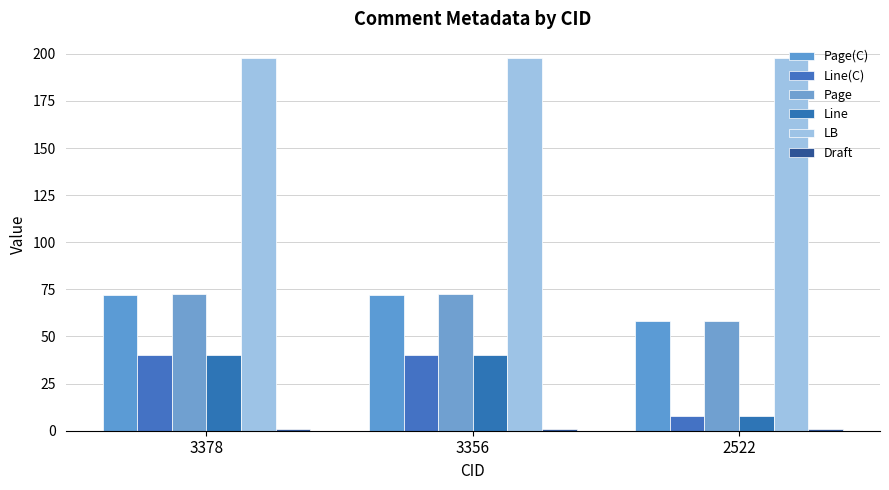

At how many categories does at least one series exceed 152?

3